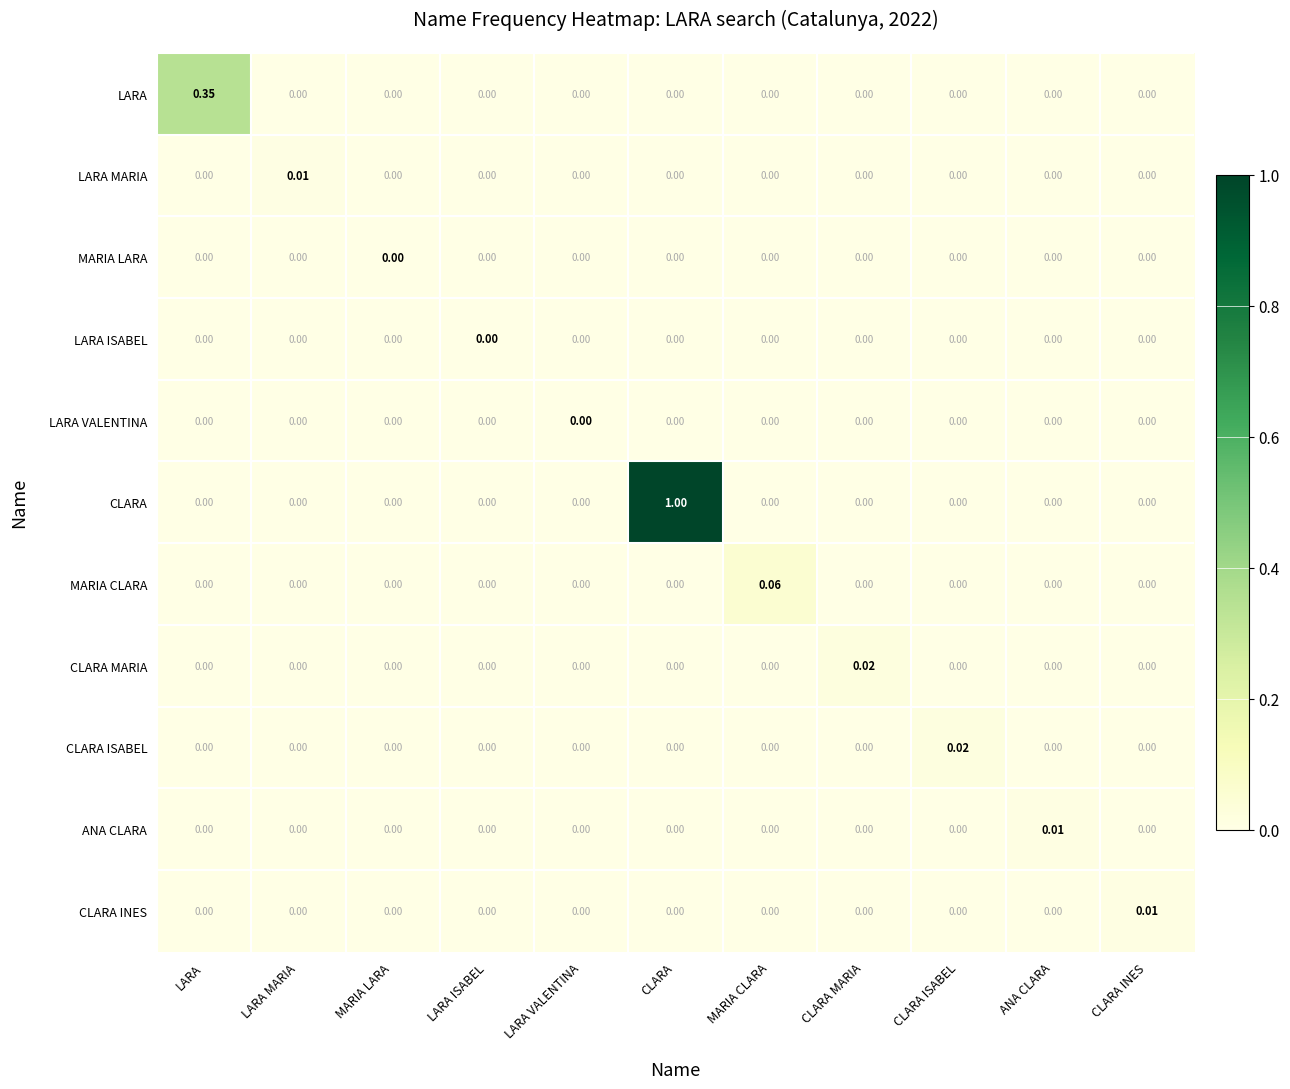

Which label corresponds to the largest value in the chart?

CLARA